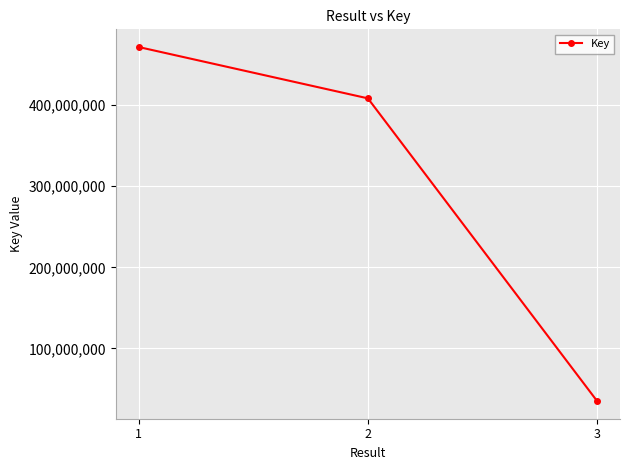

Rank the categories by value from lowest to highest.

3, 2, 1